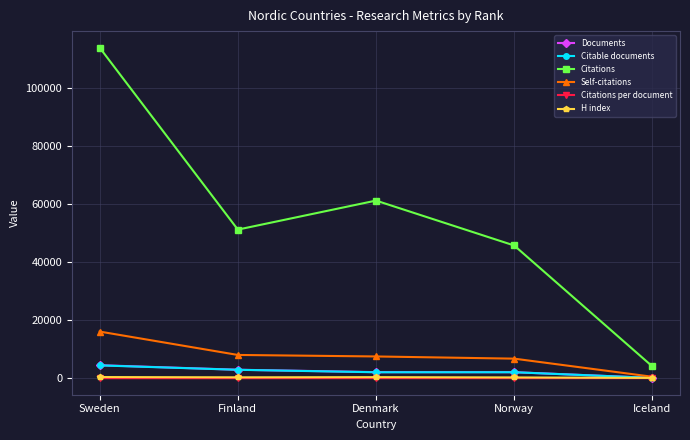

Between Sweden and Norway, which series saw the biggest shift?

Citations